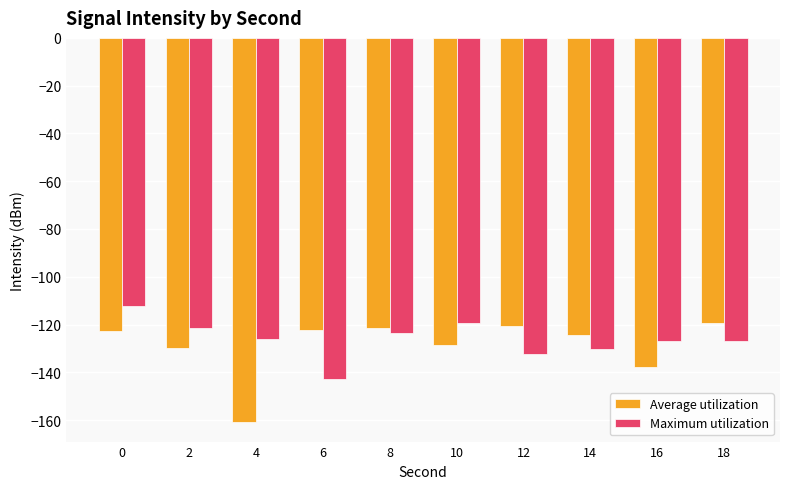

Are the bars grouped side by side (vs. stacked)?

Yes